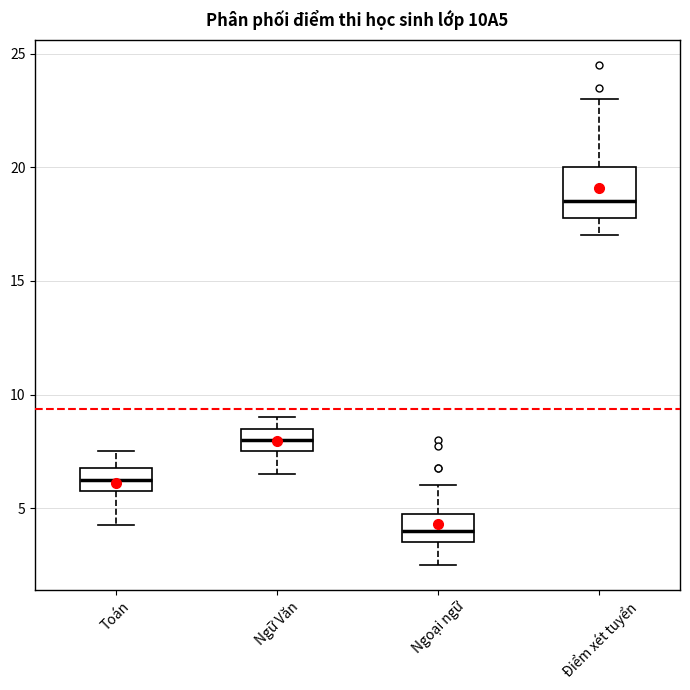

Which box is the tallest, from its lower edge to its upper edge?

Điểm xét tuyển